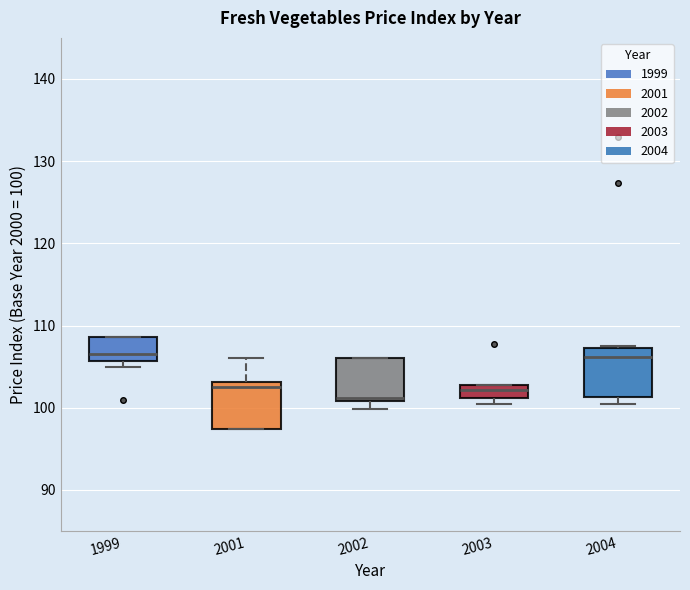

Reading left to right, transcribe this box plot: for each box, give where its median line is, the range the box spans, and where its two whiskers end, as read against the y-axis. The values are not printed on the chart, so give them approximately, as read against the axis.

1999: median 107, box 106 to 109, whiskers 105 to 109
2001: median 103 (just below the box's upper edge), box 97 to 103, whiskers 97 to 106
2002: median 101 (just above the box's lower edge), box 101 to 106, whiskers 100 to 106
2003: median 102, box 101 to 103, whiskers 100 to 103
2004: median 106, box 101 to 107, whiskers 100 to 108